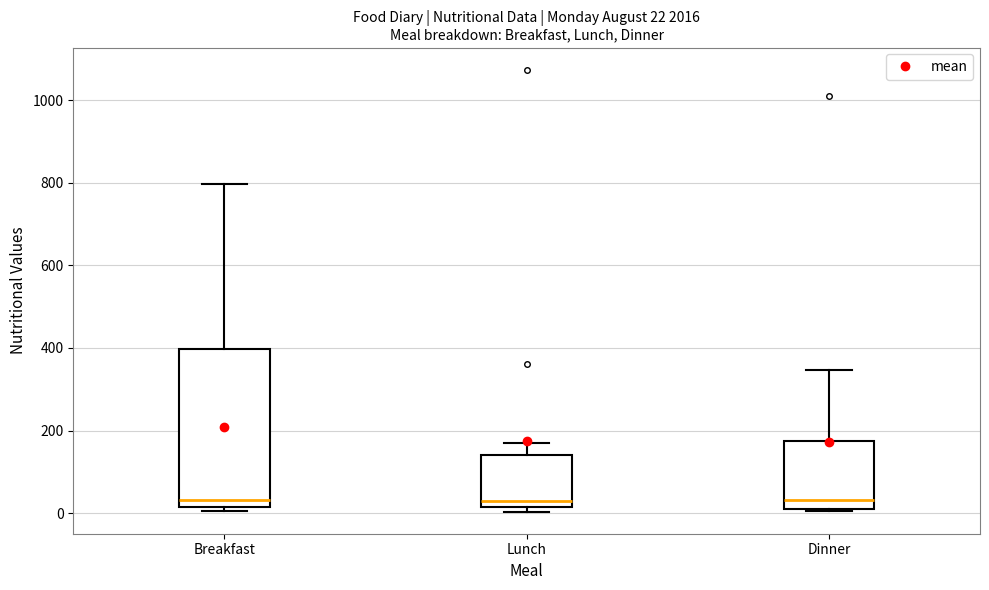

Comparing the boxes themselves (not the whiskers), which one is the tallest?

Breakfast